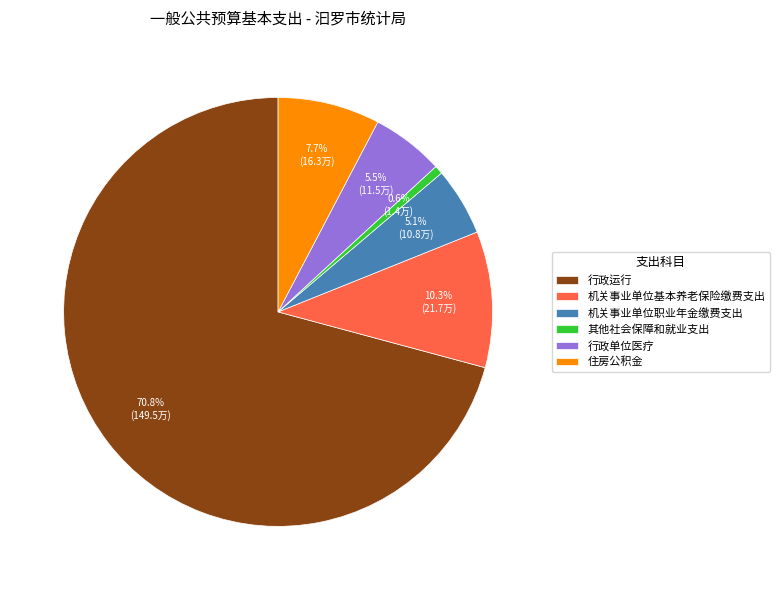

Which category has the smallest portion of the pie?

其他社会保障和就业支出